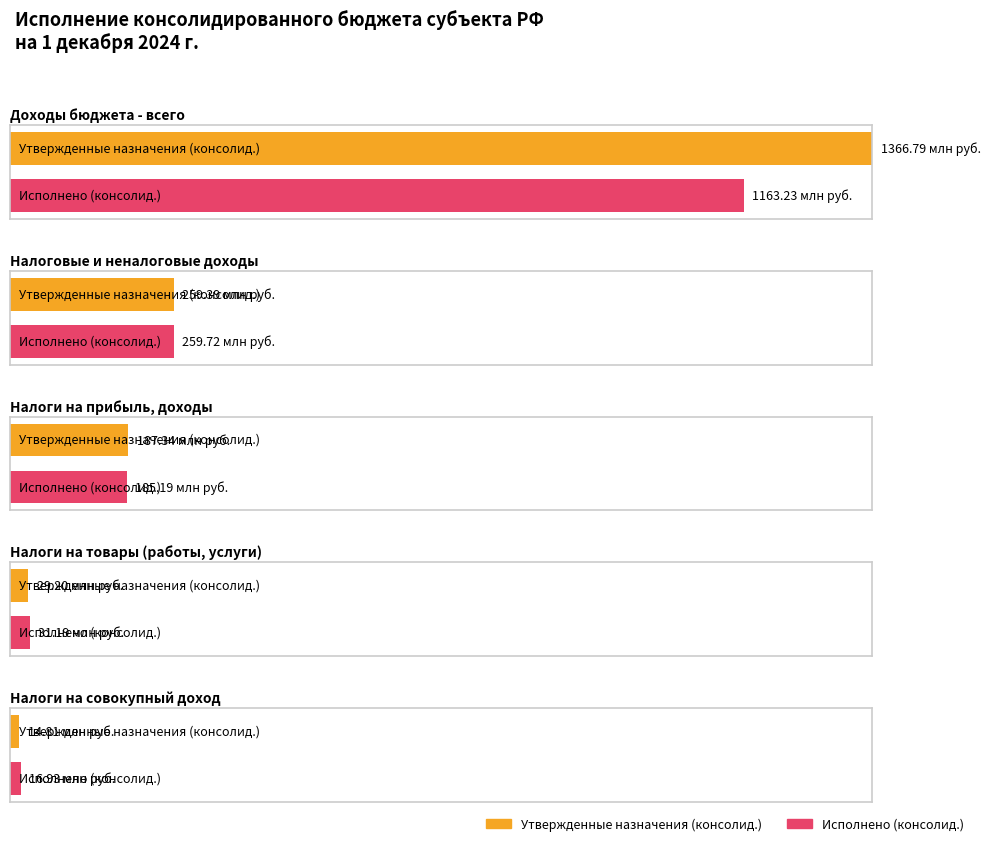

True or false: Утвержденные назначения (консолид.) has a value of 259393525.0 at НАЛОГОВЫЕ И НЕНАЛОГОВЫЕ ДОХОДЫ.

True